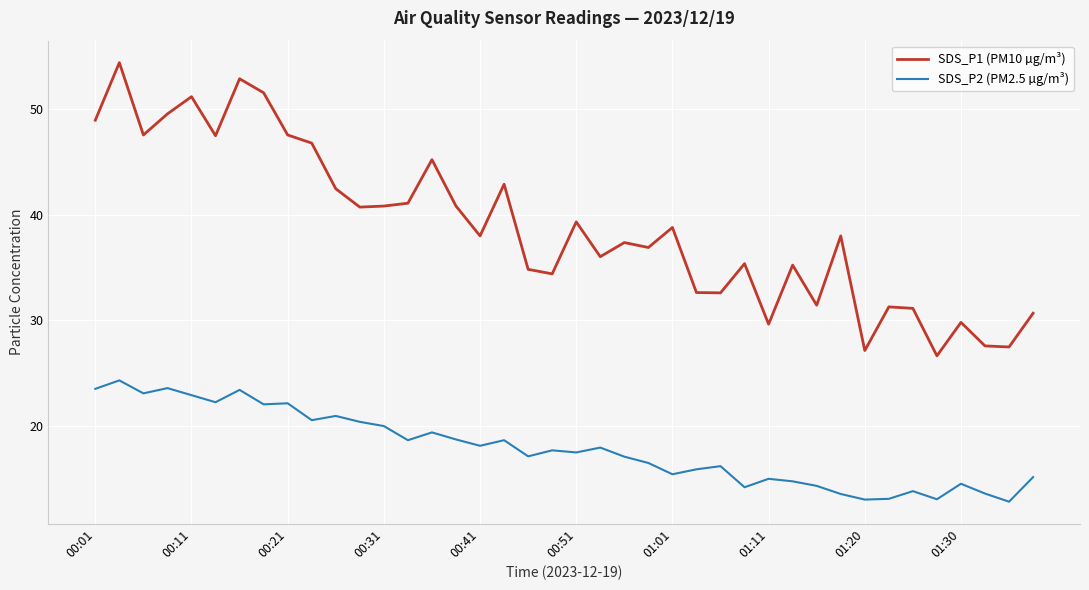

True or false: SDS_P1 (PM10 µg/m³) has more than 2 interior local peaks.

True